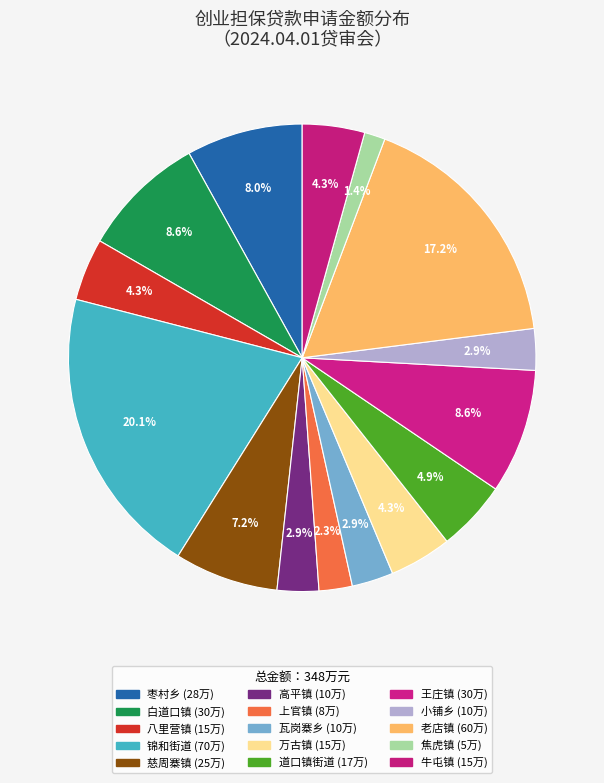

Between 上官镇 and 万古镇, which is larger?

万古镇